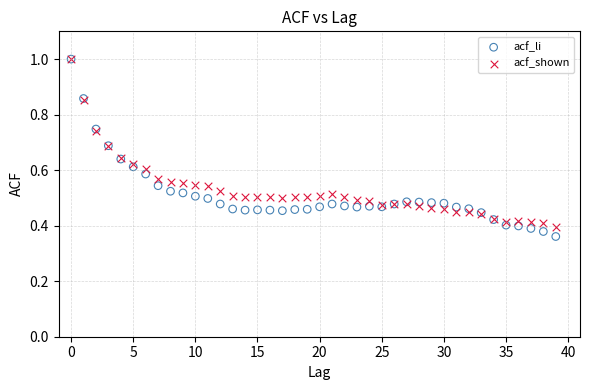

Which series has the largest Y range (max minus min)?

acf_li